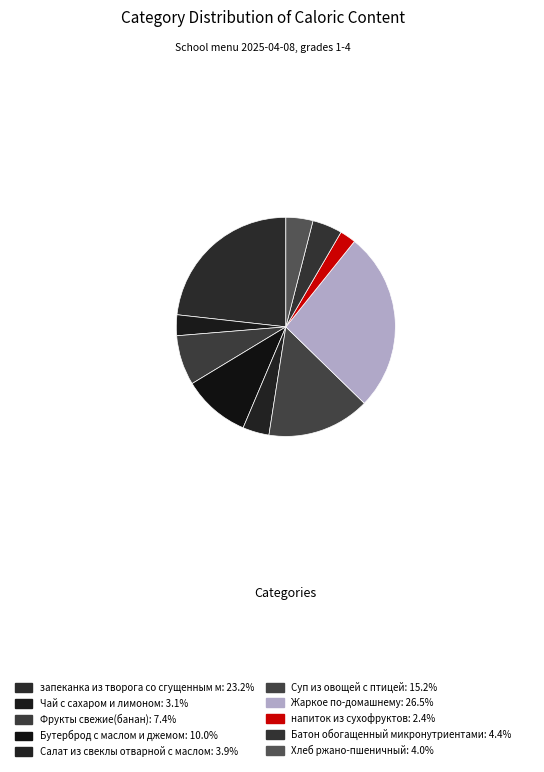

Which slice is the smallest?

напиток из сухофруктов